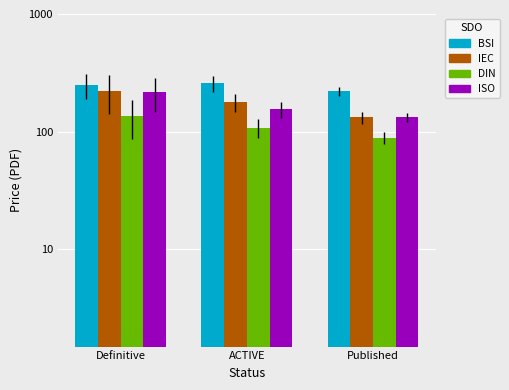

What is the approximate value of IEC at Published?

132.0